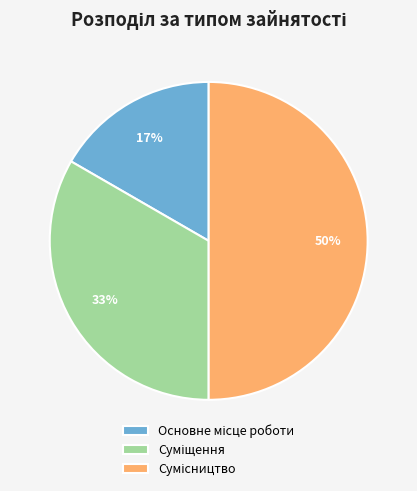

To the nearest percent, what is the average slice percentage?

33%